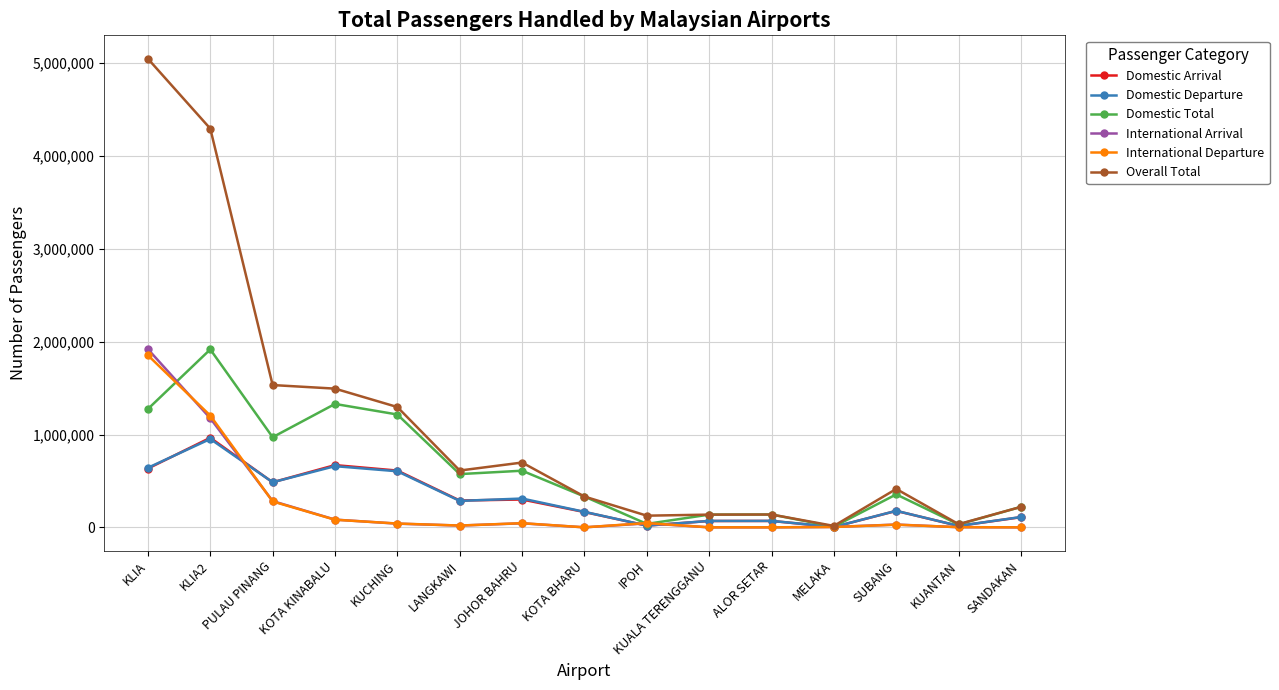

What is the label of the 5th point from the left?

KUCHING